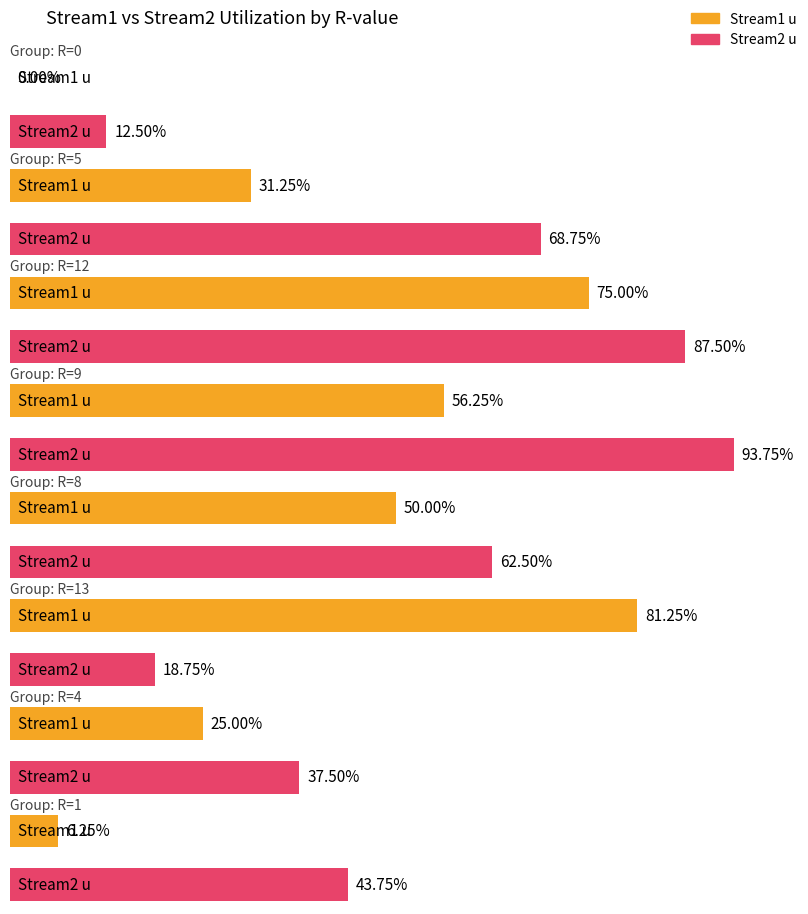

Does the chart contain any negative values?

No